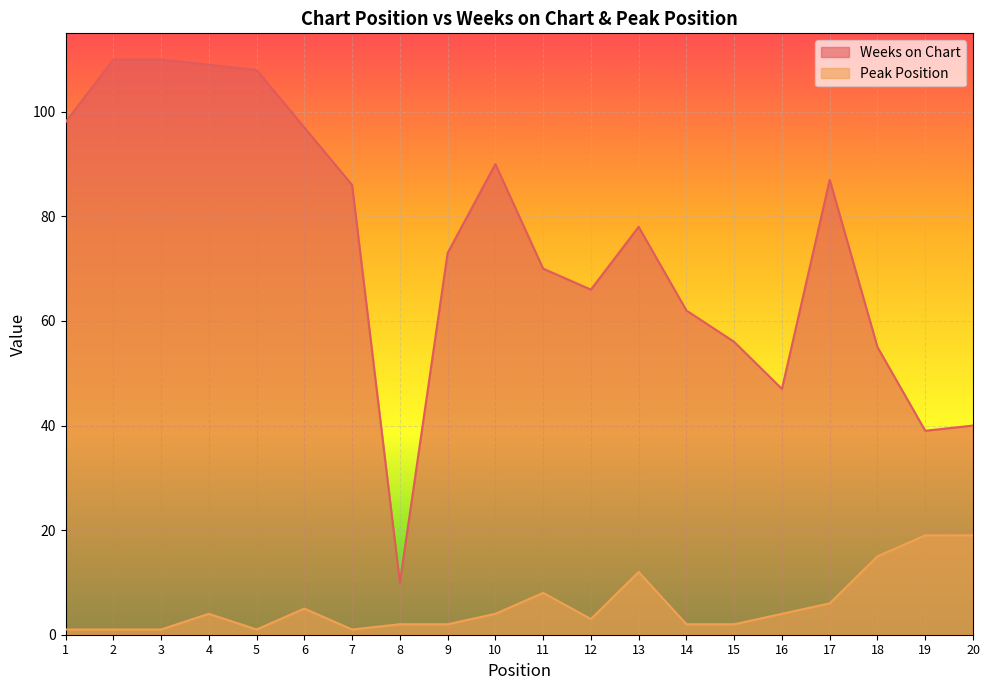

True or false: Peak Position has more than 2 points higher than both neighbors.

True